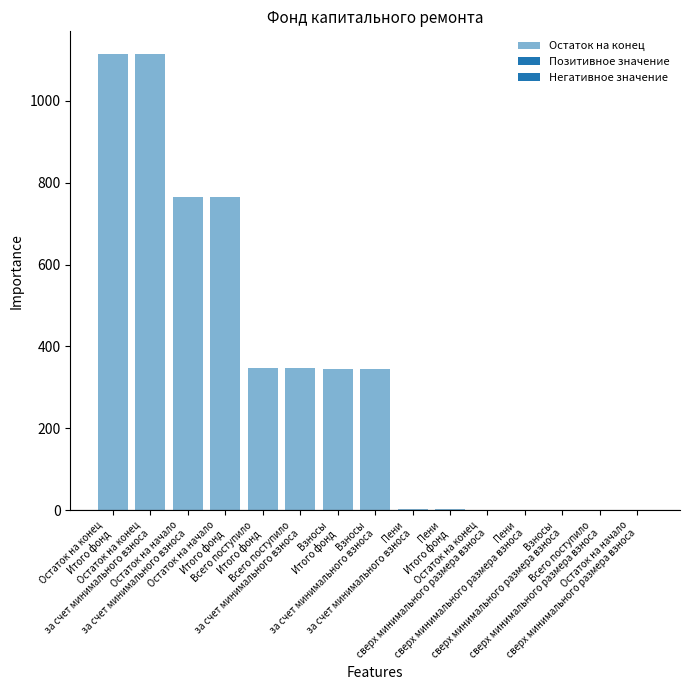

Reading right to left, what are all the values shown in this chart?

Остаток на начало
сверх минимального размера взноса=0.0	Всего поступило
сверх минимального размера взноса=0.0	Взносы
сверх минимального размера взноса=0.0	Пени
сверх минимального размера взноса=0.0	Остаток на конец
сверх минимального размера взноса=0.0	Пени
Итого фонд=4.0	Пени
за счет минимального взноса=4.0	Взносы
за счет минимального взноса=343.9	Взносы
Итого фонд=343.9	Всего поступило
за счет минимального взноса=347.9	Всего поступило
Итого фонд=347.9	Остаток на начало
Итого фонд=766.4	Остаток на начало
за счет минимального взноса=766.4	Остаток на конец
за счет минимального взноса=1114.2	Остаток на конец
Итого фонд=1114.2